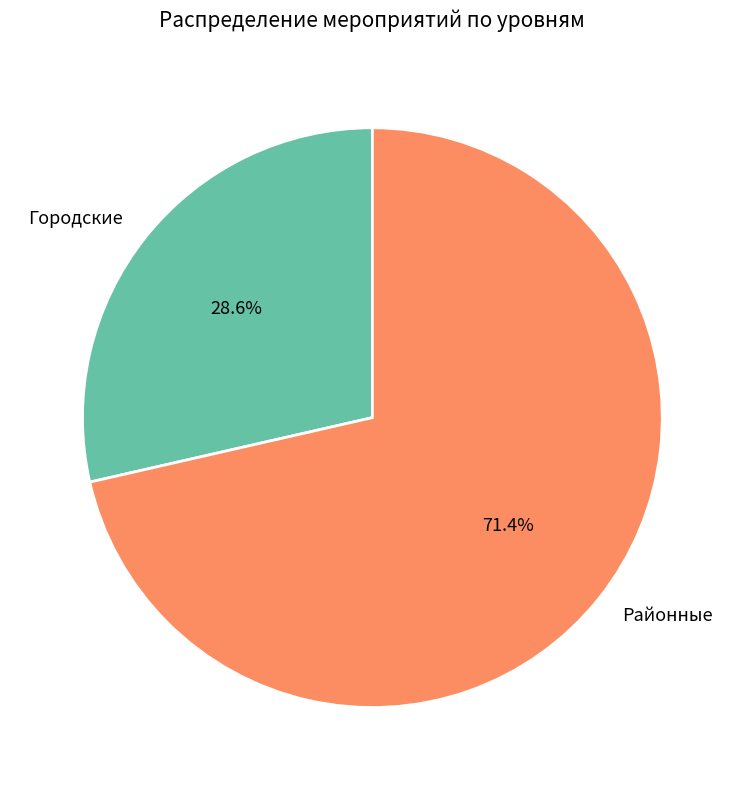

Is Районные the majority of the pie?

Yes